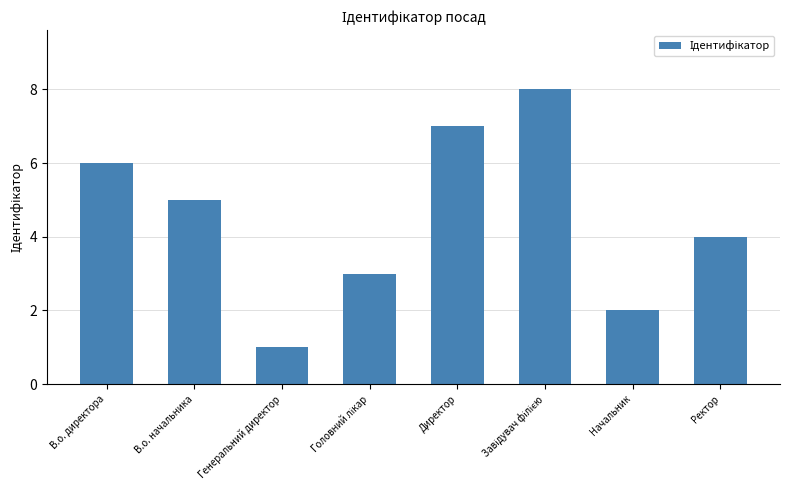

What is the label of the 2nd bar from the left?

В.о. начальника